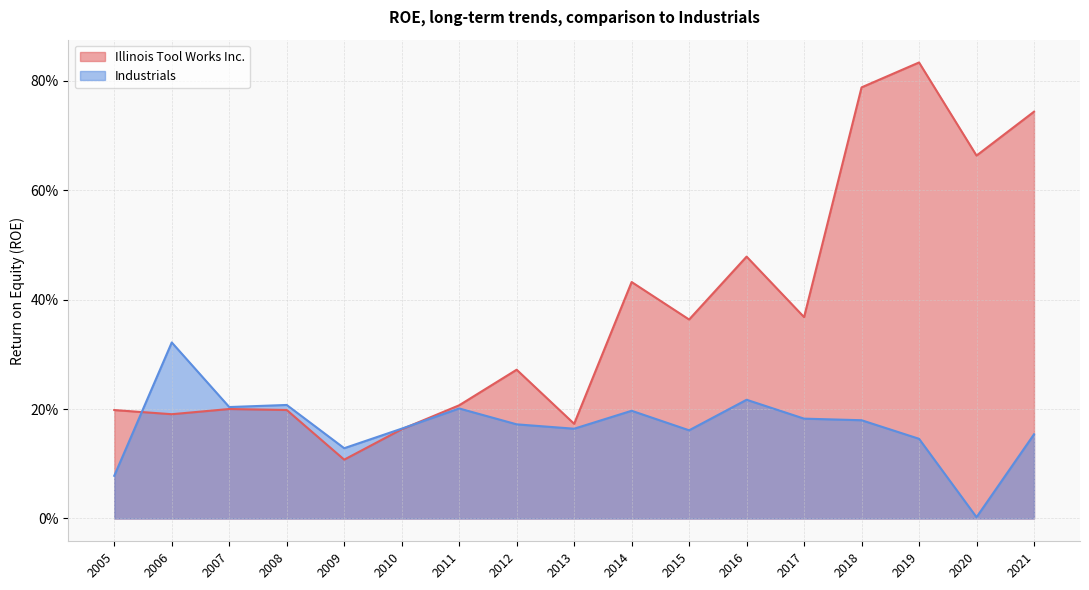

At which label does Industrials reach its minimum?

2020